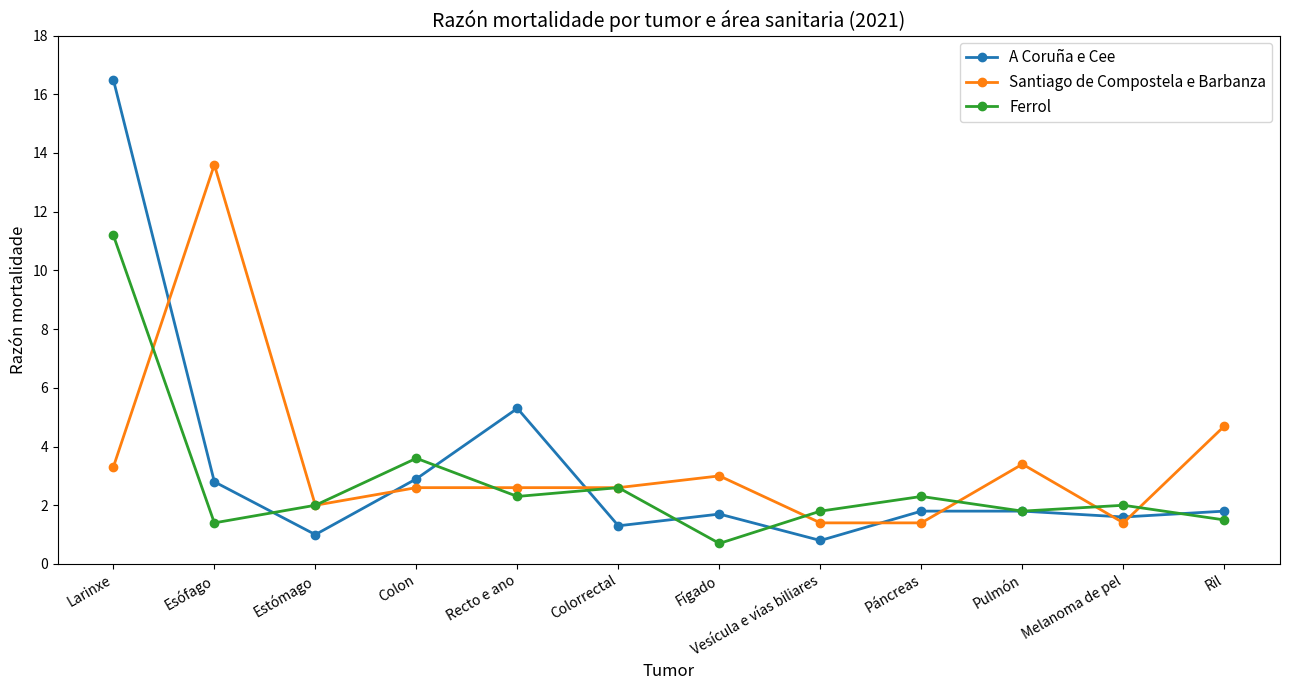

Which series has the largest total across all categories?

Santiago de Compostela e Barbanza